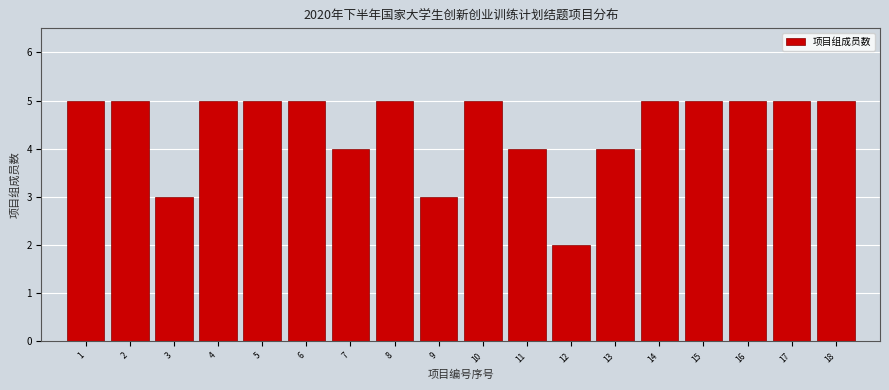

Reading left to right, extract all data points from this chart.

1=5	2=5	3=3	4=5	5=5	6=5	7=4	8=5	9=3	10=5	11=4	12=2	13=4	14=5	15=5	16=5	17=5	18=5